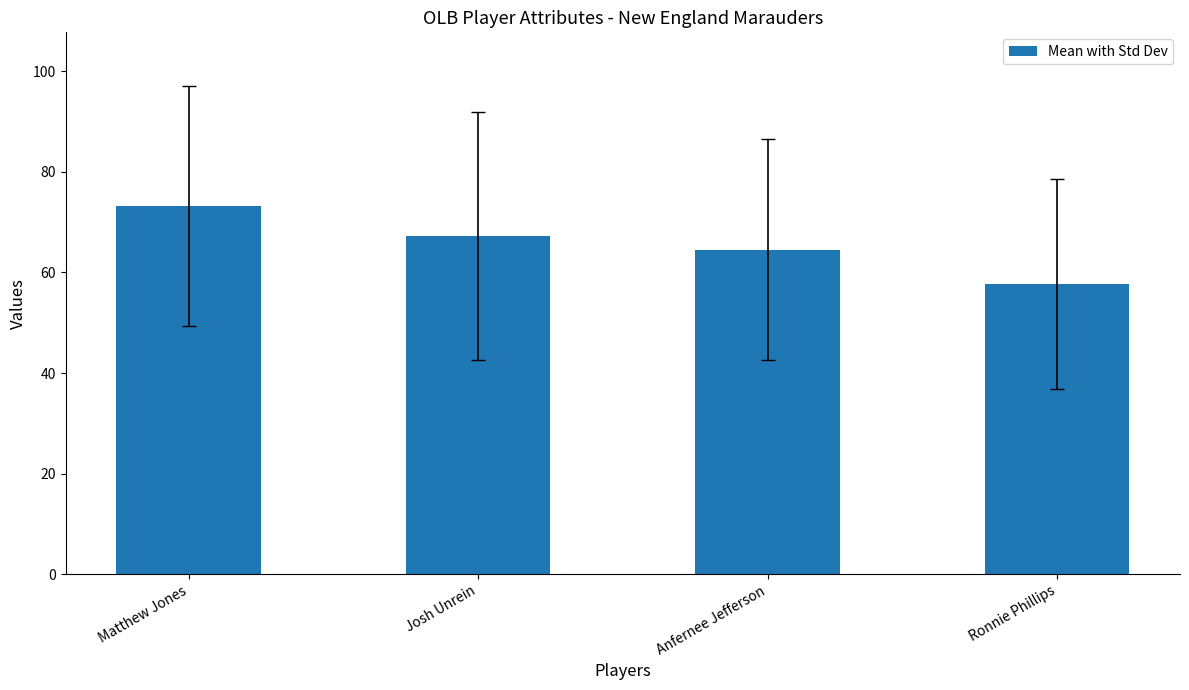

The chart shows a value of 67.2 at Josh Unrein. True or false?

True